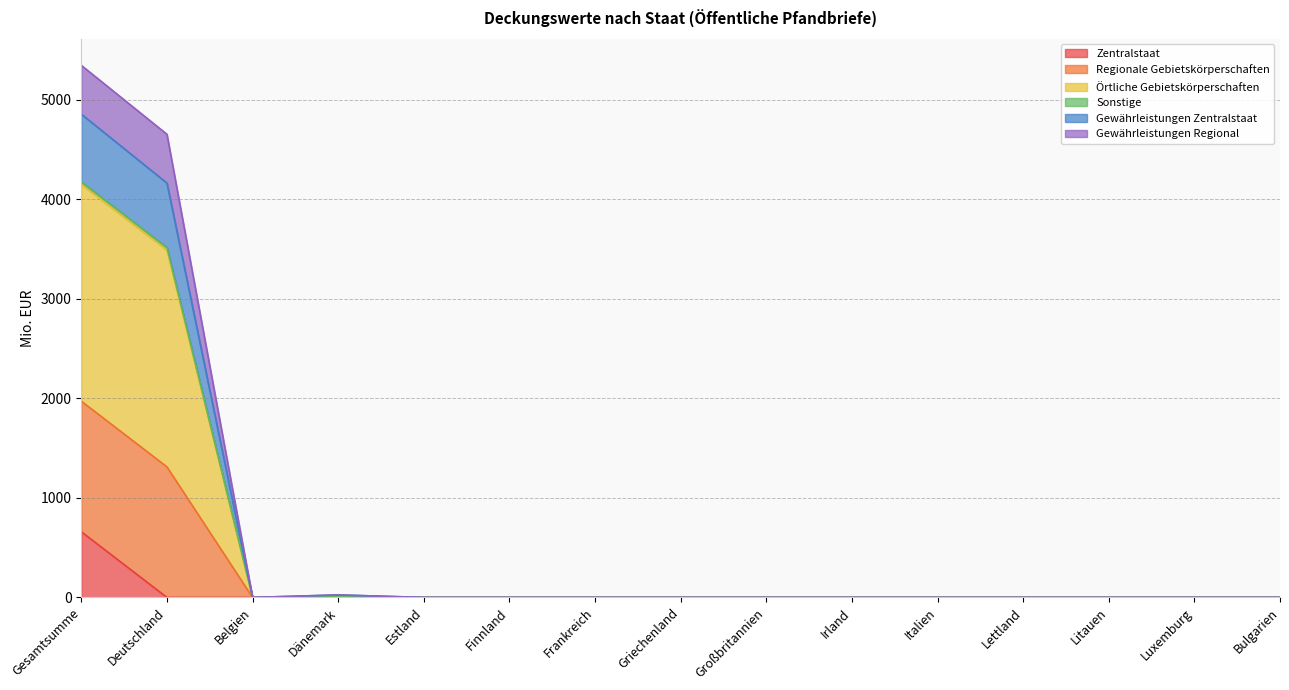

At how many categories does at least one series exceed 4041?

2